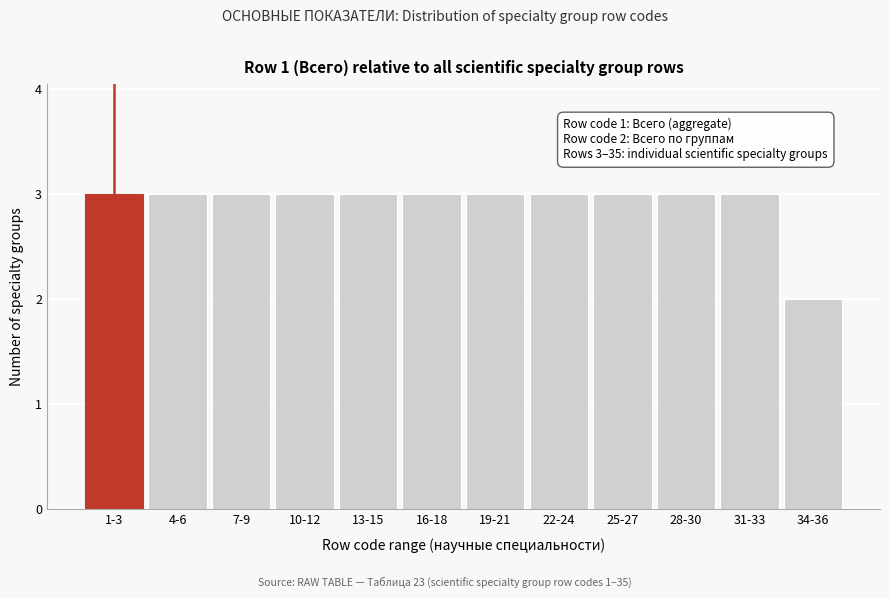

Reading right to left, what are all the values shown in this chart?

2	3	3	3	3	3	3	3	3	3	3	3